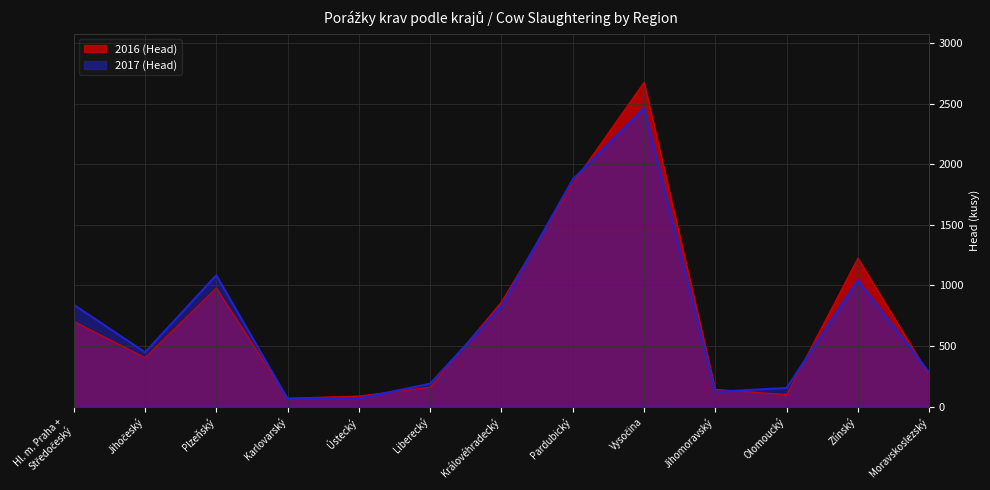

True or false: 2017 (Head) and 2016 (Head) cross at least once.

True